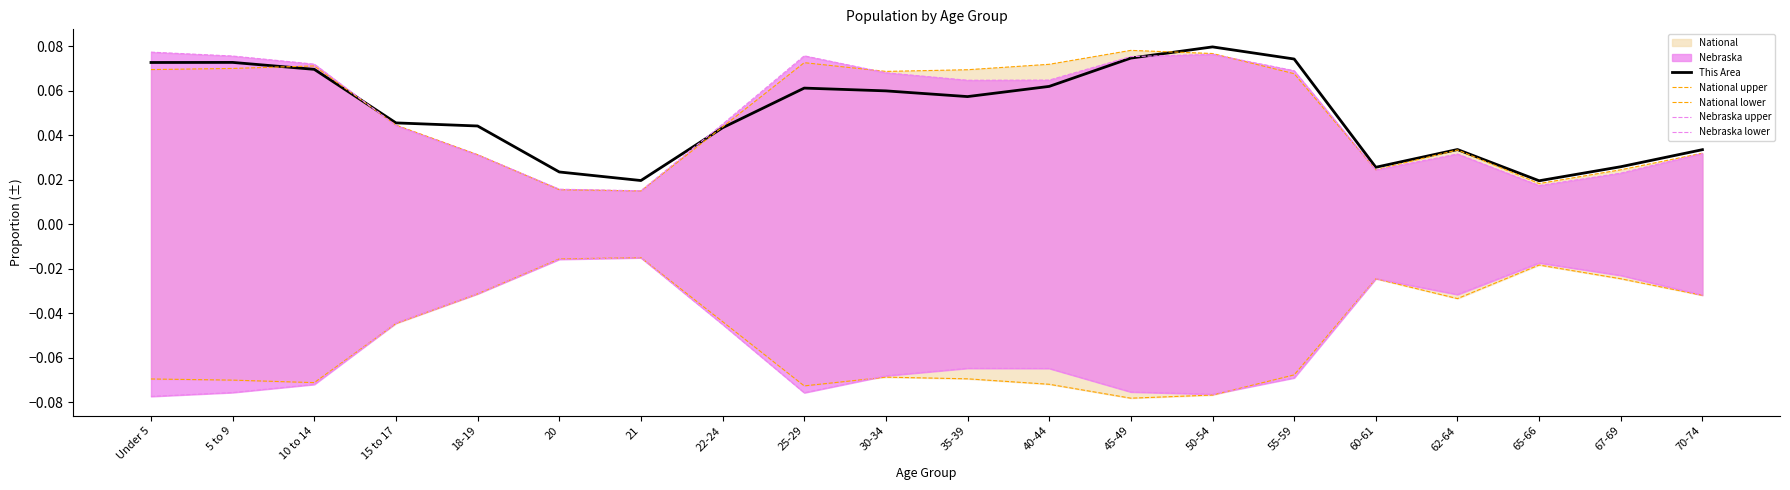

Is the value of National lower at 20 greater than the value of Nebraska upper at 15 to 17?

No